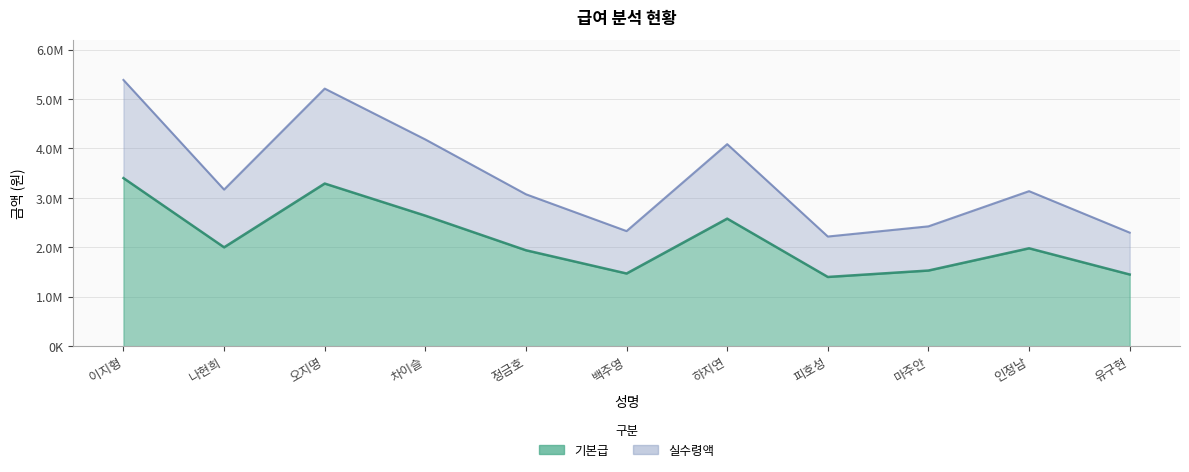

At which label does 실수령액 first exceed 3136000?

이지형